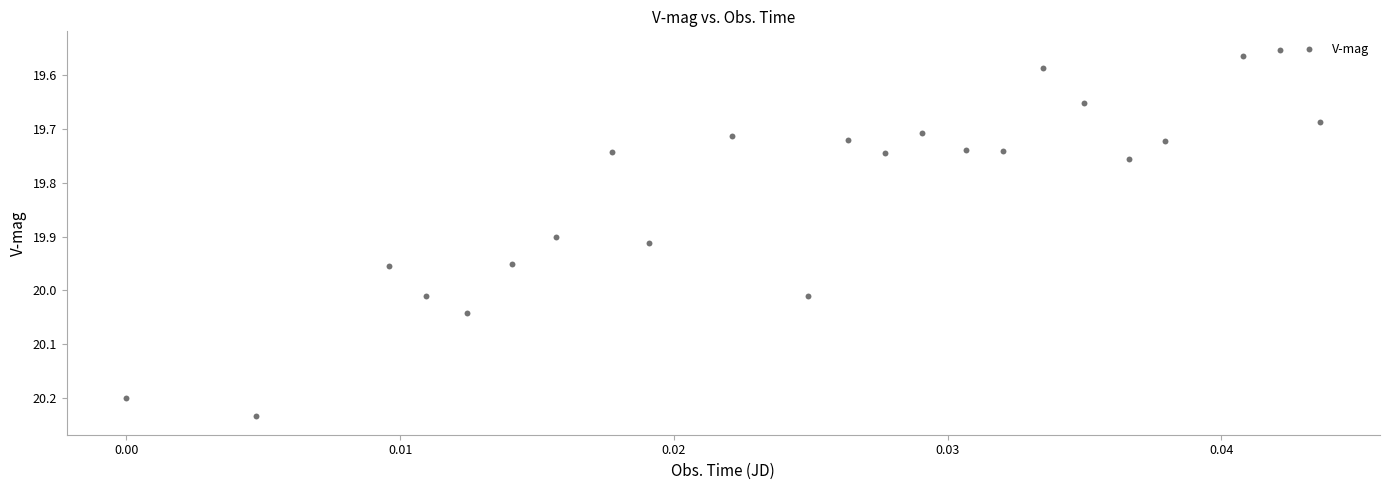

What is the range of Y values (max minus min)?

0.7